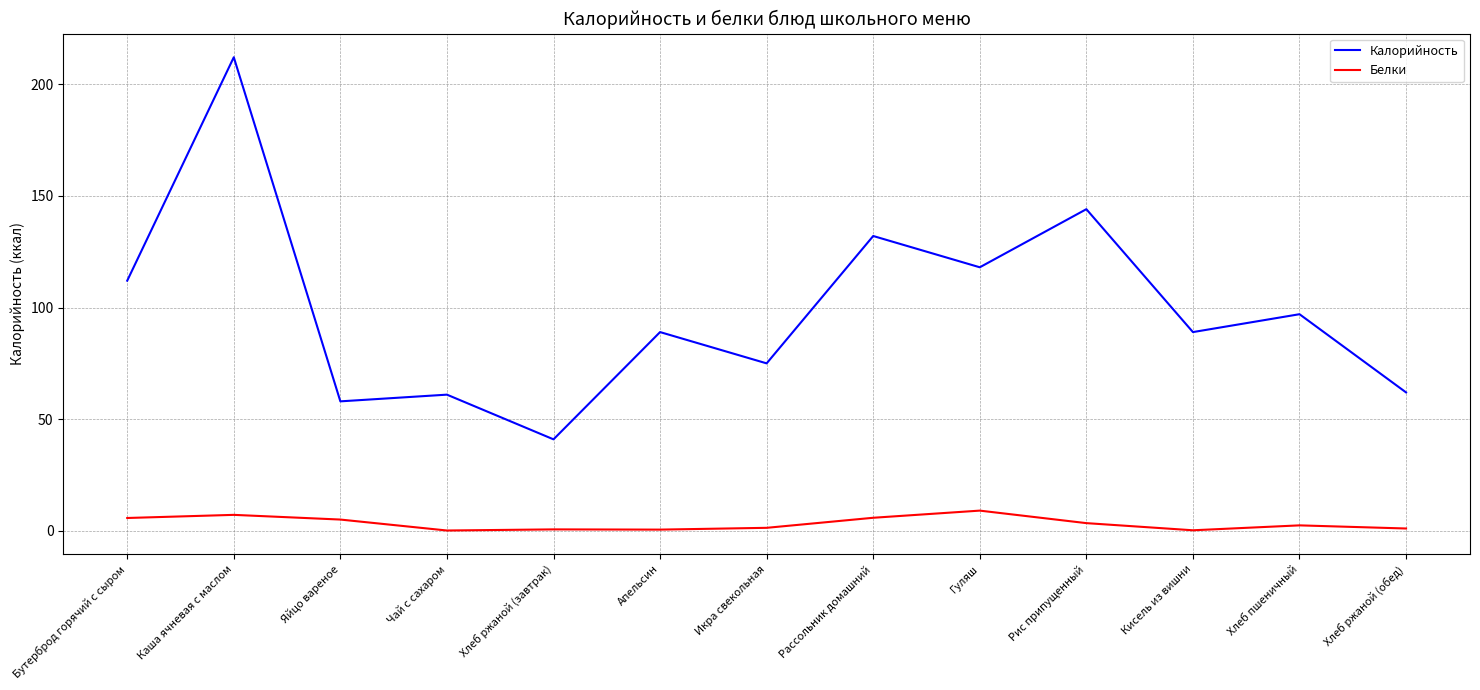

What is the approximate value of Белки at Рассольник домашний?

5.9